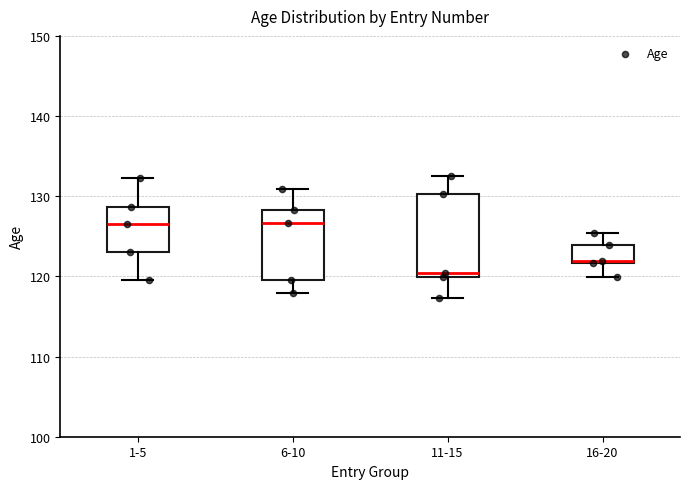

Comparing the boxes themselves (not the whiskers), which one is the tallest?

11-15